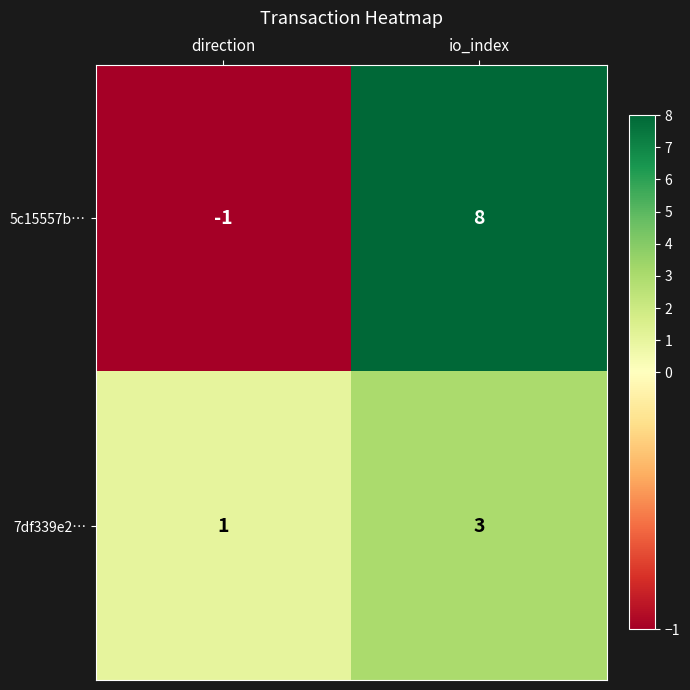

Reading right to left, list all the values displayed in this chart.

5c15557b…: io_index=8	direction=-1
7df339e2…: io_index=3	direction=1